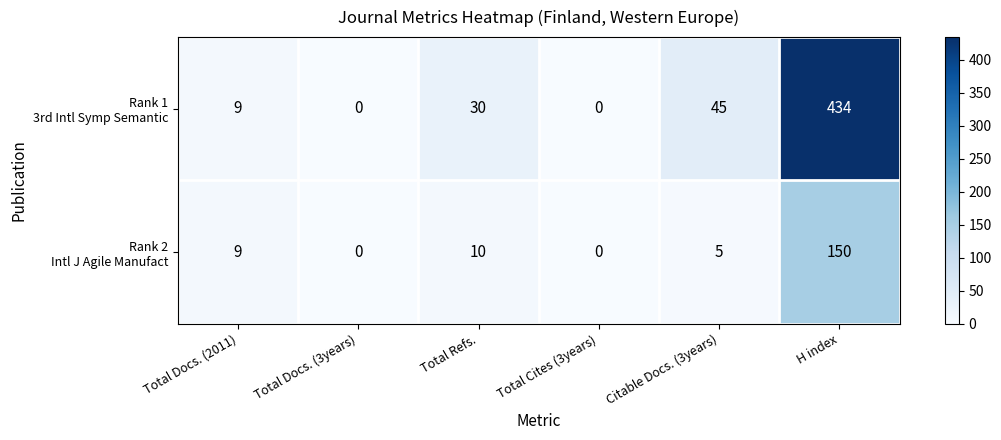

What is the spread (max minus min) of values at Citable Docs. (3years)?

40